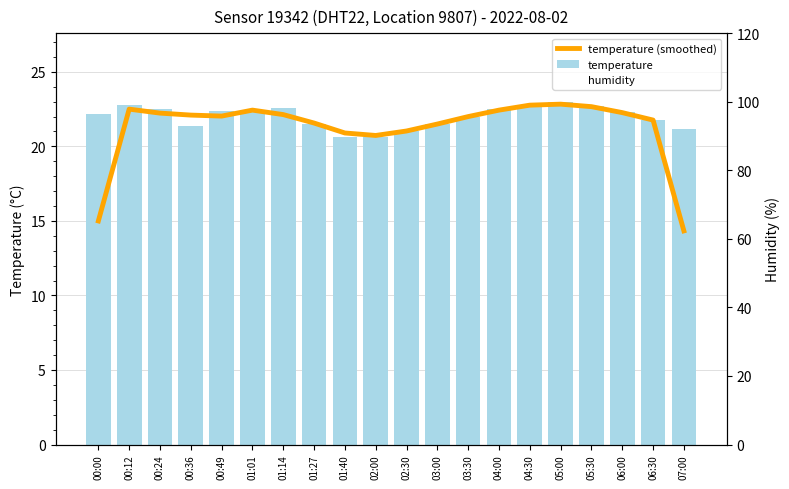

Which label corresponds to the smallest value in the chart?

07:00